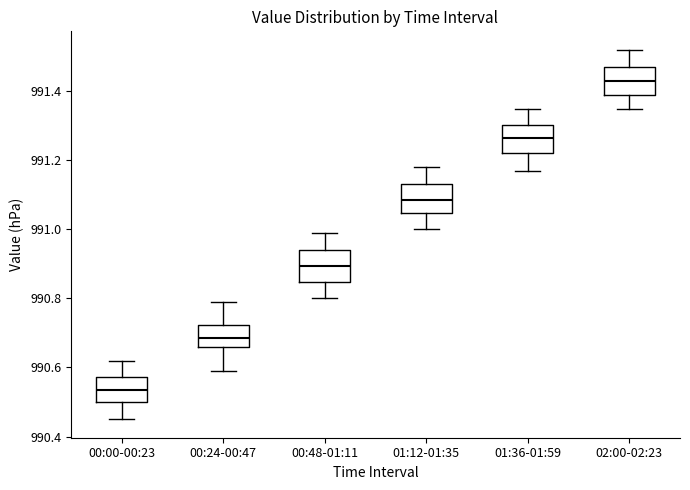

Reading left to right, transcribe this box plot: for each box, give where its median line is, the range the box spans, and where its two whiskers end, as read against the y-axis. The values are not printed on the chart, so give them approximately, as read against the axis.

00:00-00:23: median 990.54, box 990.50 to 990.58, whiskers 990.46 to 990.62
00:24-00:47: median 990.68, box 990.66 to 990.72, whiskers 990.60 to 990.80
00:48-01:11: median 990.90, box 990.84 to 990.94, whiskers 990.80 to 991.00
01:12-01:35: median 991.08, box 991.04 to 991.14, whiskers 991.00 to 991.18
01:36-01:59: median 991.26, box 991.22 to 991.30, whiskers 991.18 to 991.36
02:00-02:23: median 991.44, box 991.40 to 991.48, whiskers 991.36 to 991.52